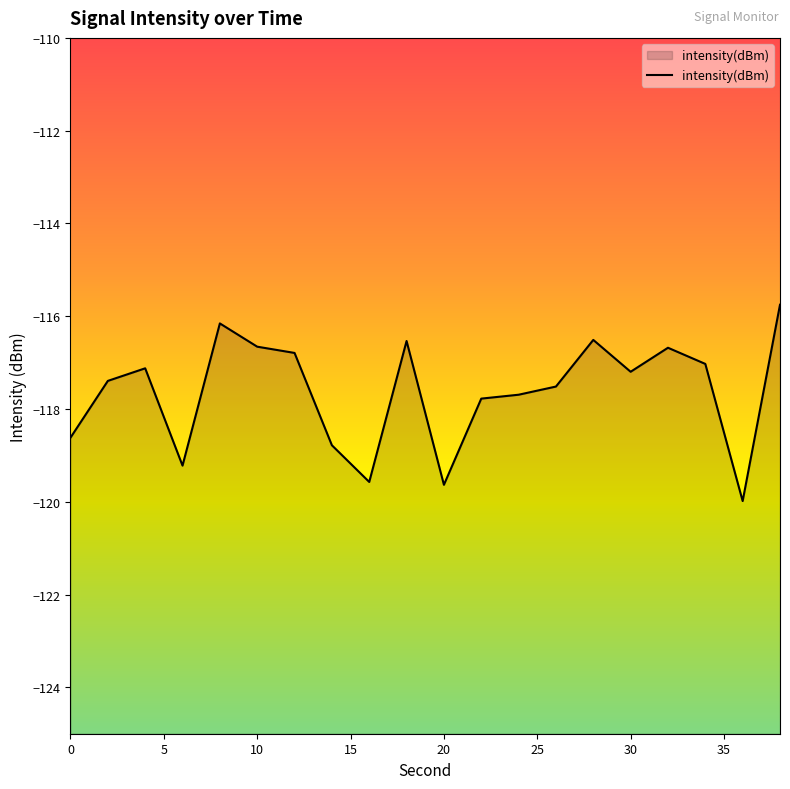

Rank the categories by value from highest to lowest.

38, 8, 28, 18, 10, 32, 12, 34, 4, 30, 2, 26, 24, 22, 0, 14, 6, 16, 20, 36